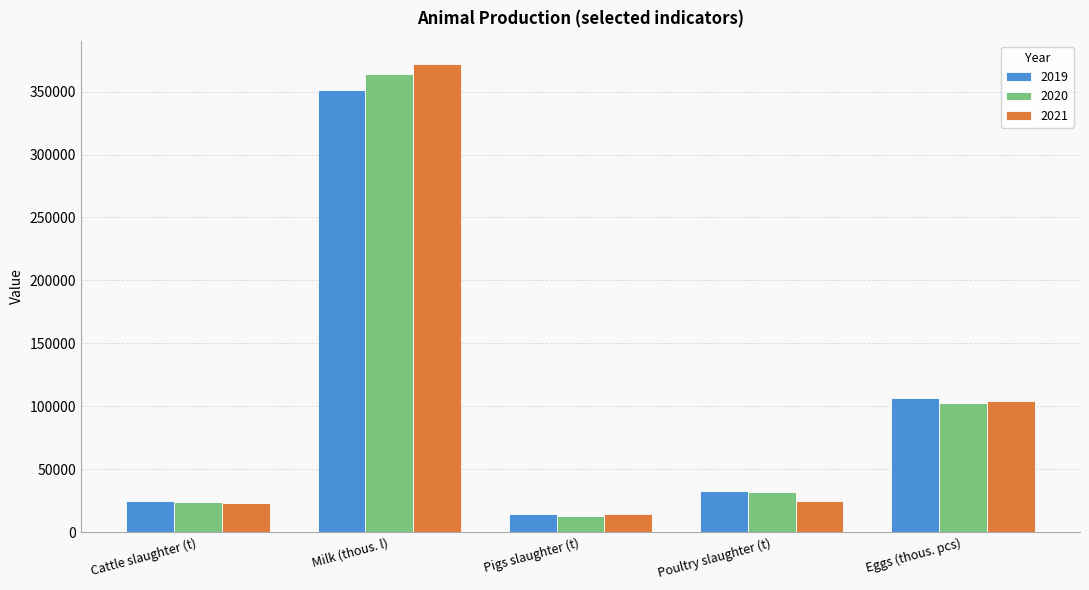

What is the label of the 2nd bar from the left?

Milk (thous. l)